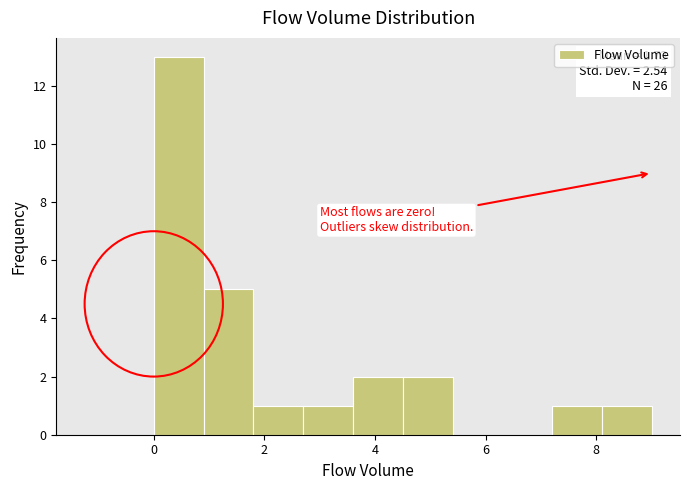

Which range on the x-axis has the tallest bar?

0.0 to 0.9